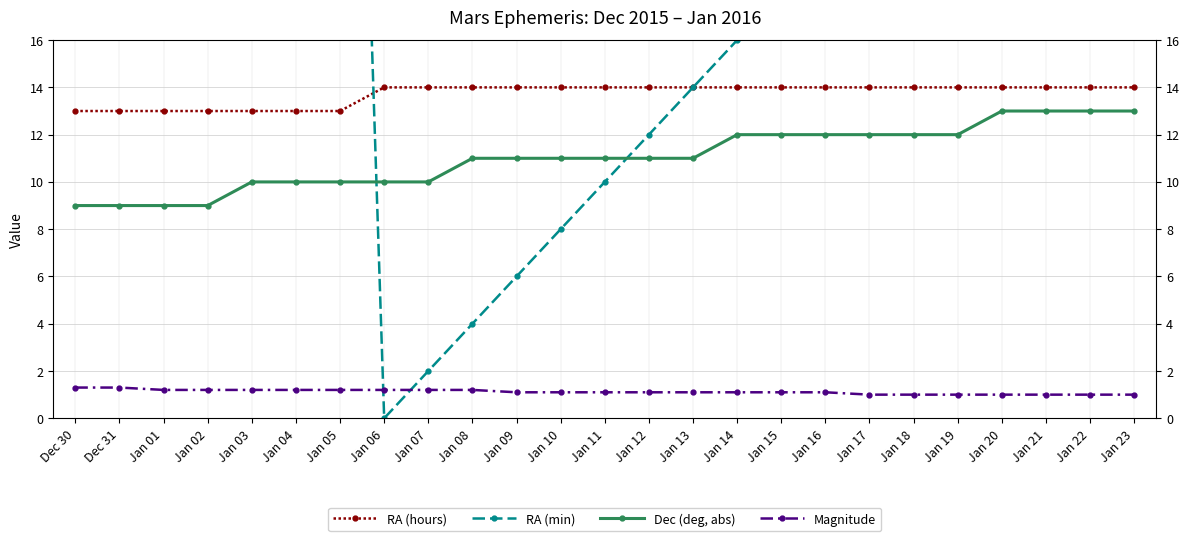

Count the number of categories in the chart.

25